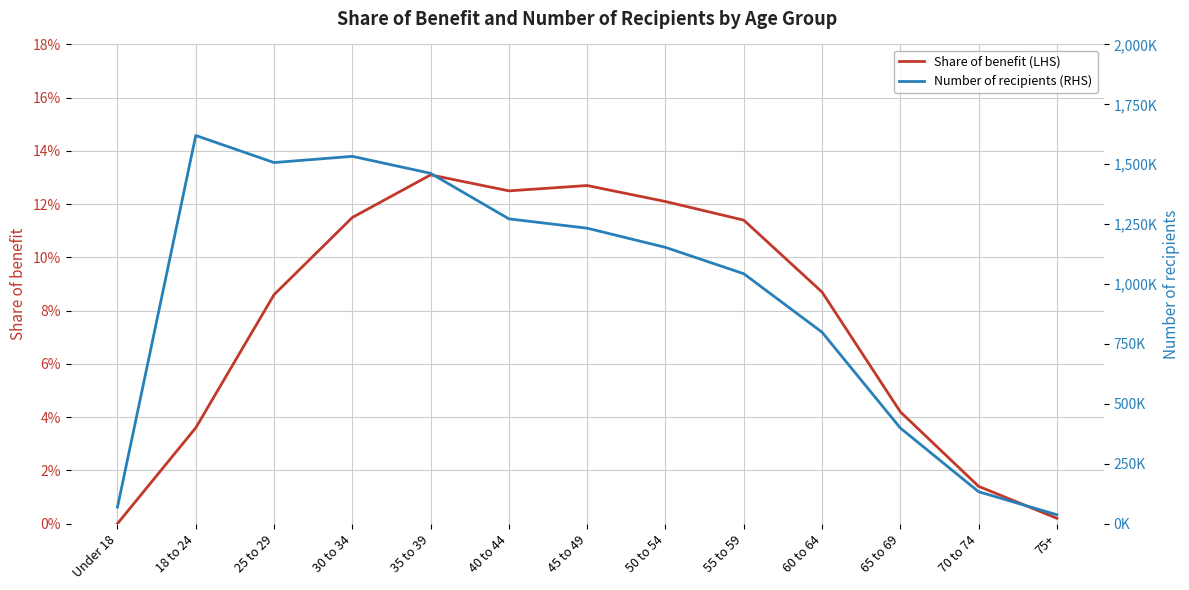

At how many categories does at least one series exceed 1612136?

1